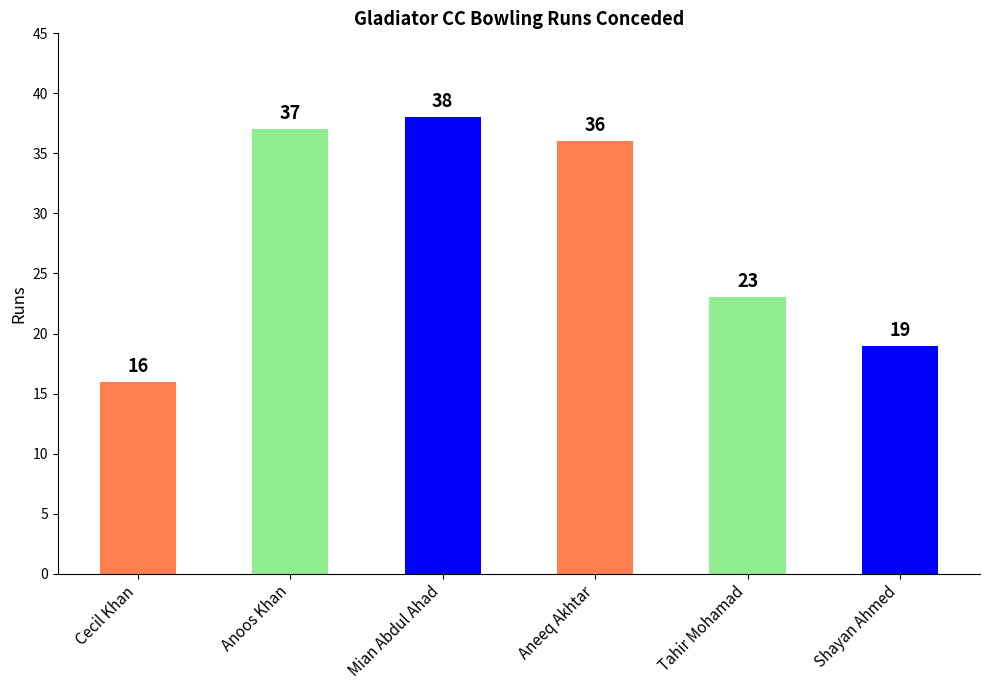

What value does the data have at Aneeq Akhtar, to the nearest 10?

40